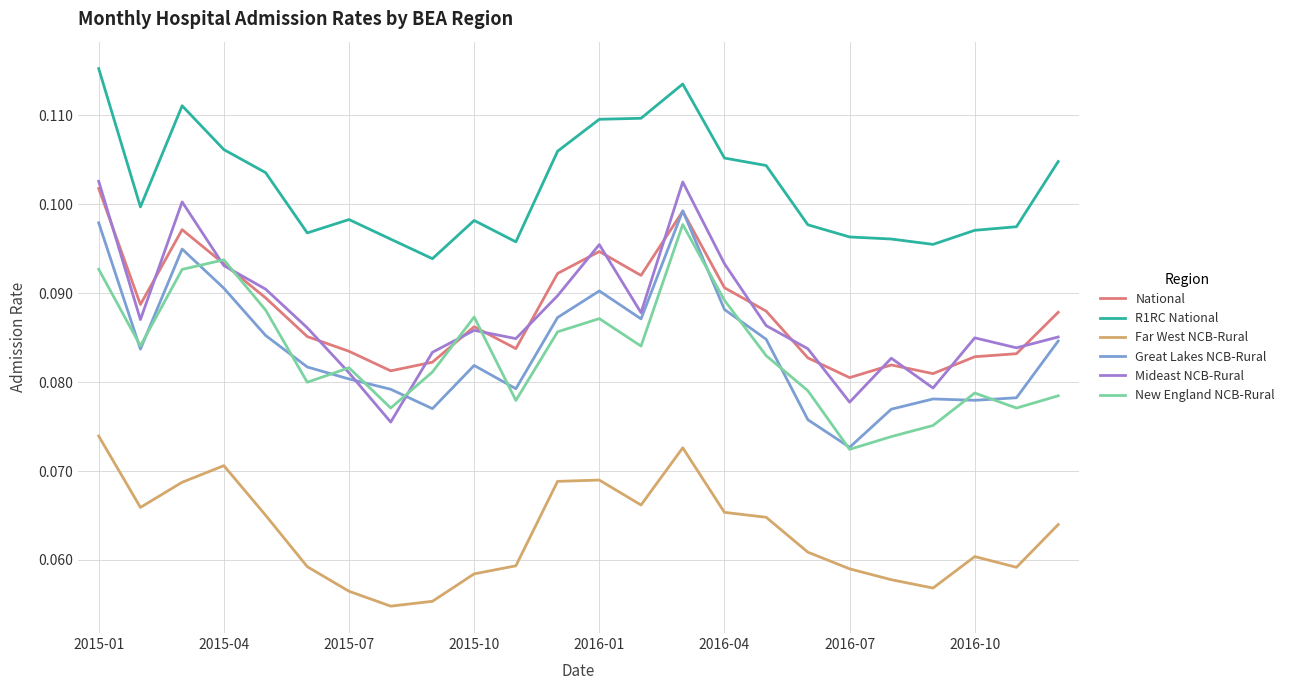

List the series in order of their peak value, lowest first.

Far West NCB-Rural, New England NCB-Rural, Great Lakes NCB-Rural, National, Mideast NCB-Rural, R1RC National